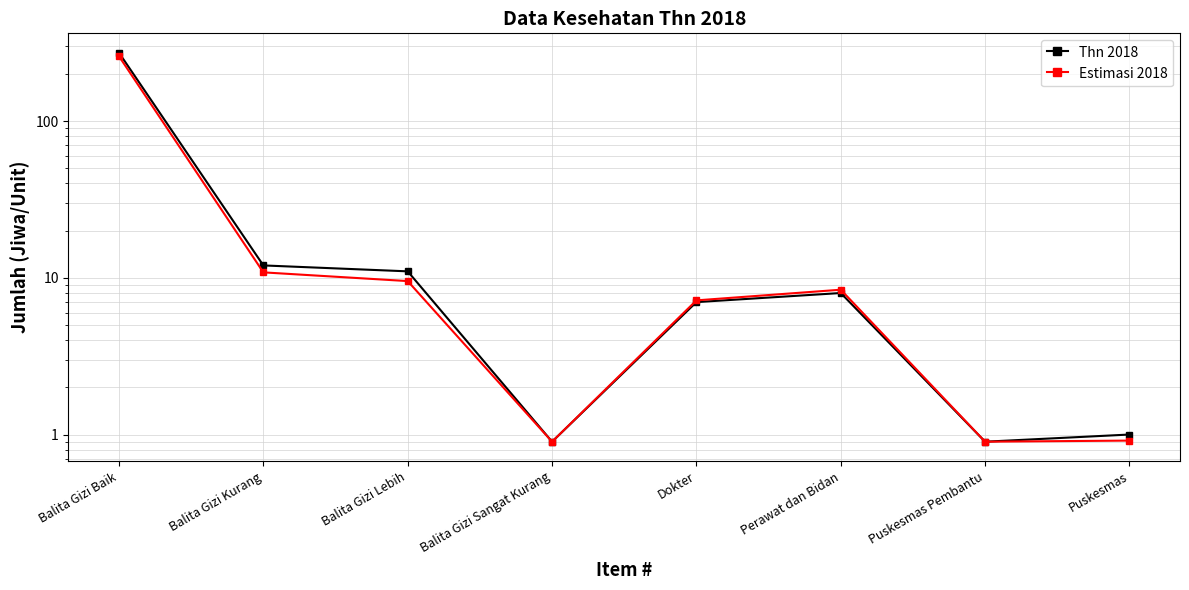

What is the average value of the Estimasi 2018 series?

37.2